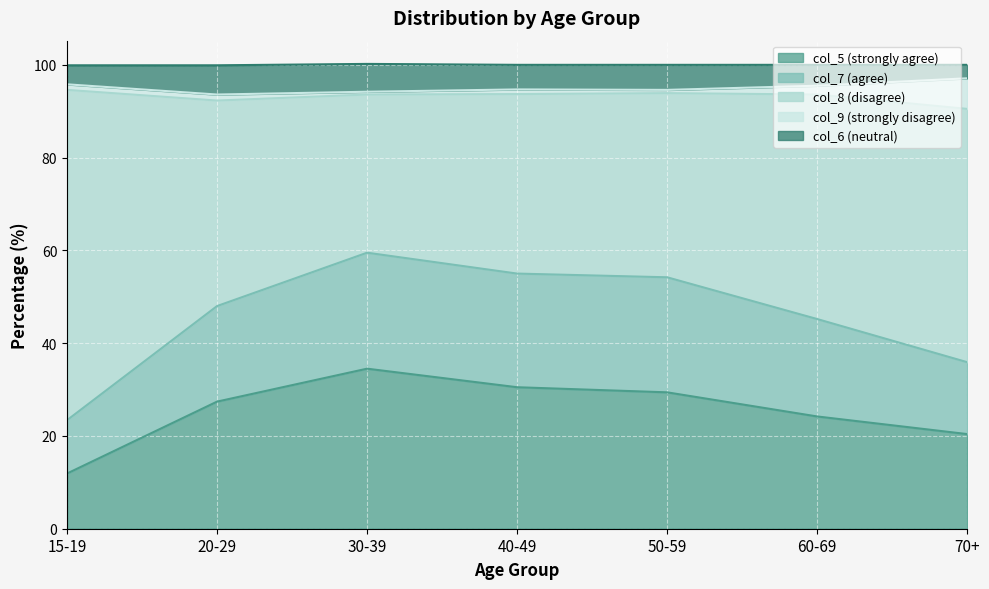

Where is col_6 nearest to the value 95?

40-49